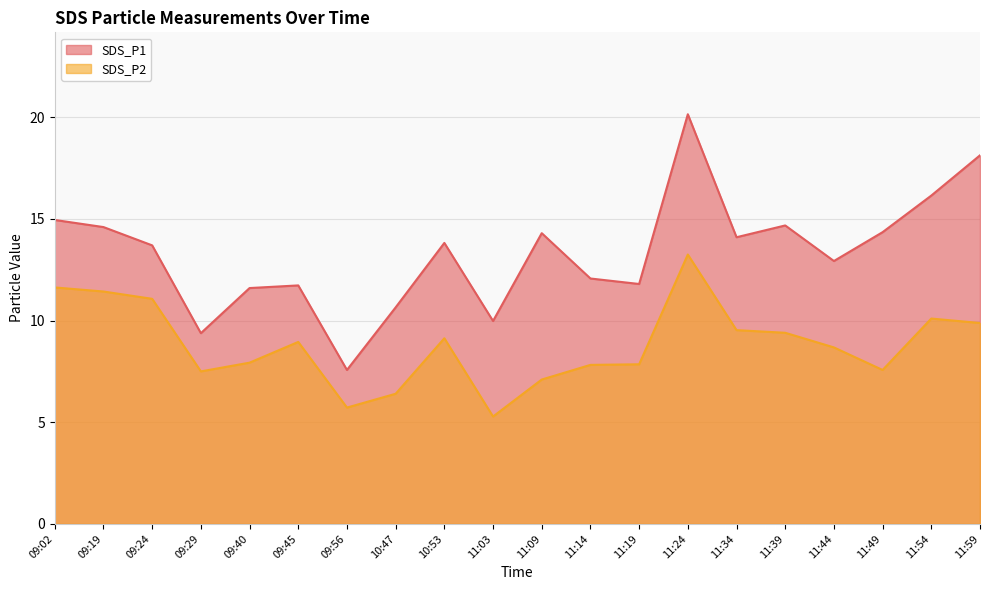

What position from the right is 11:19?

8